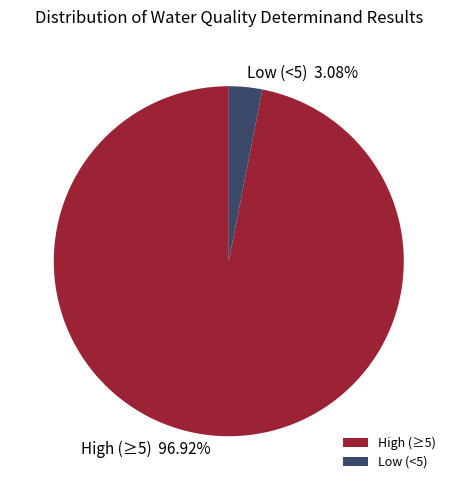

Which slice represents more than half of the pie?

High (≥5)